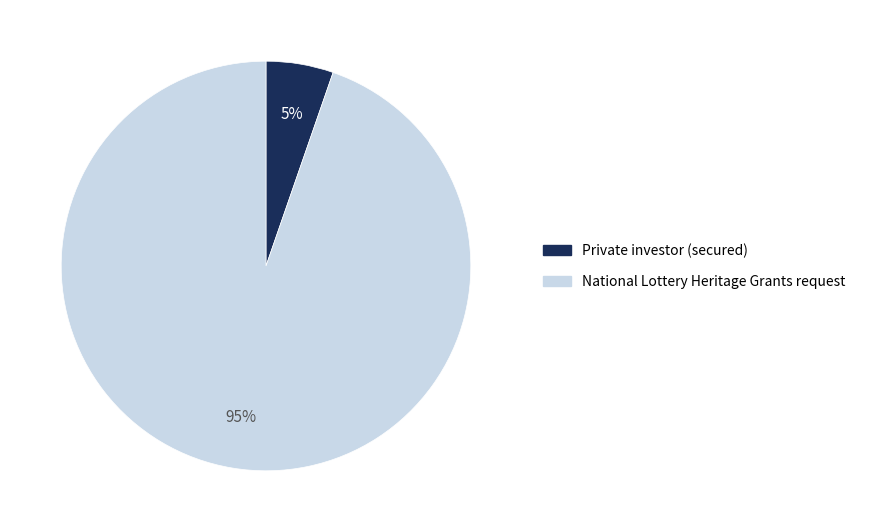

What percentage is the National Lottery Heritage Grants request slice, to the nearest percent?

95%